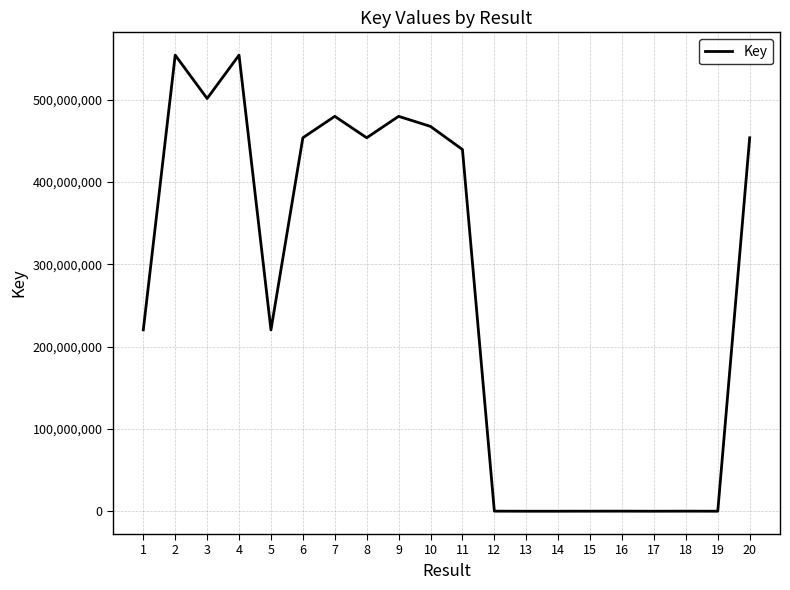

What is the maximum value shown in the chart?

554179821